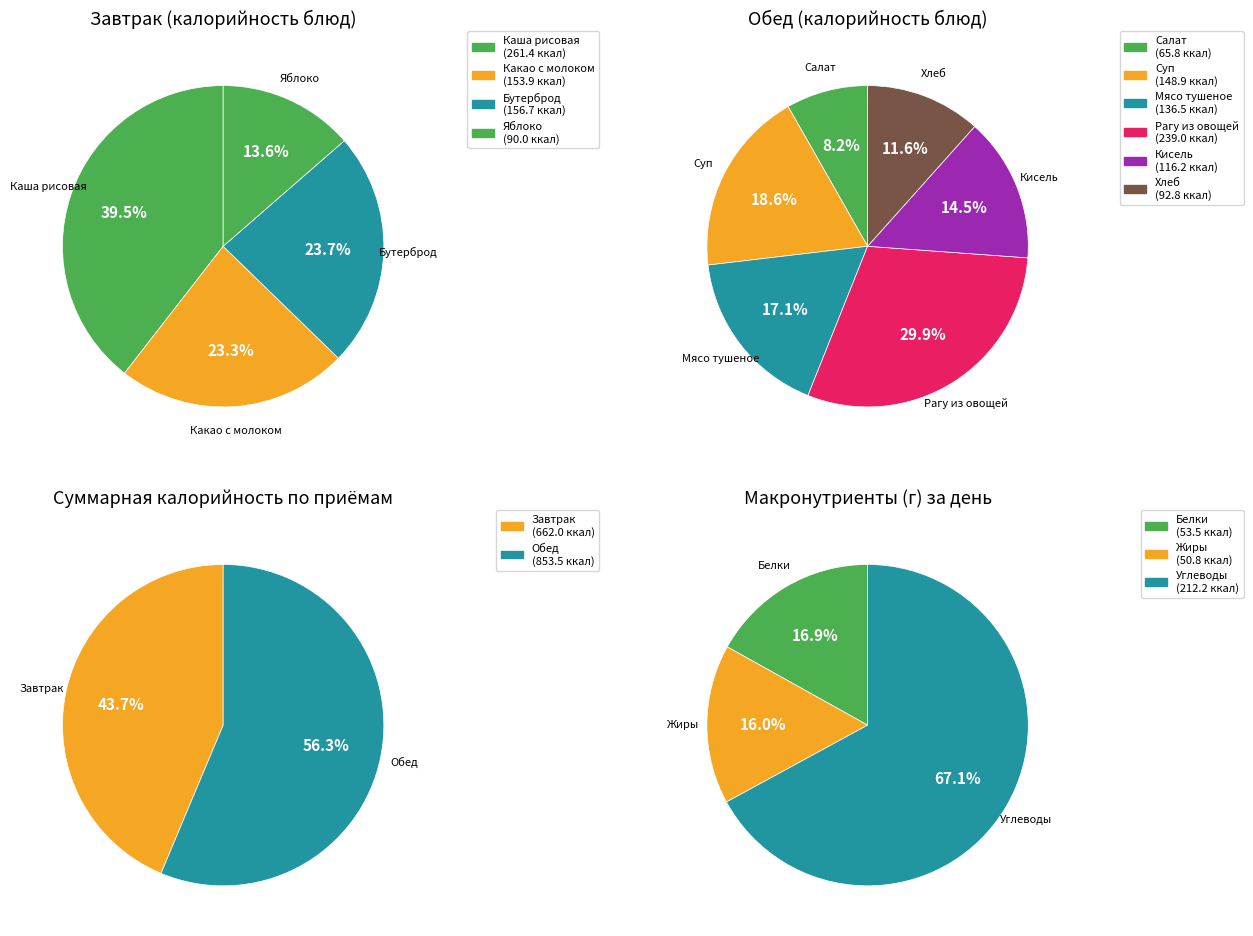

Which slice is the largest?

Каша рисовая молочная жидкая